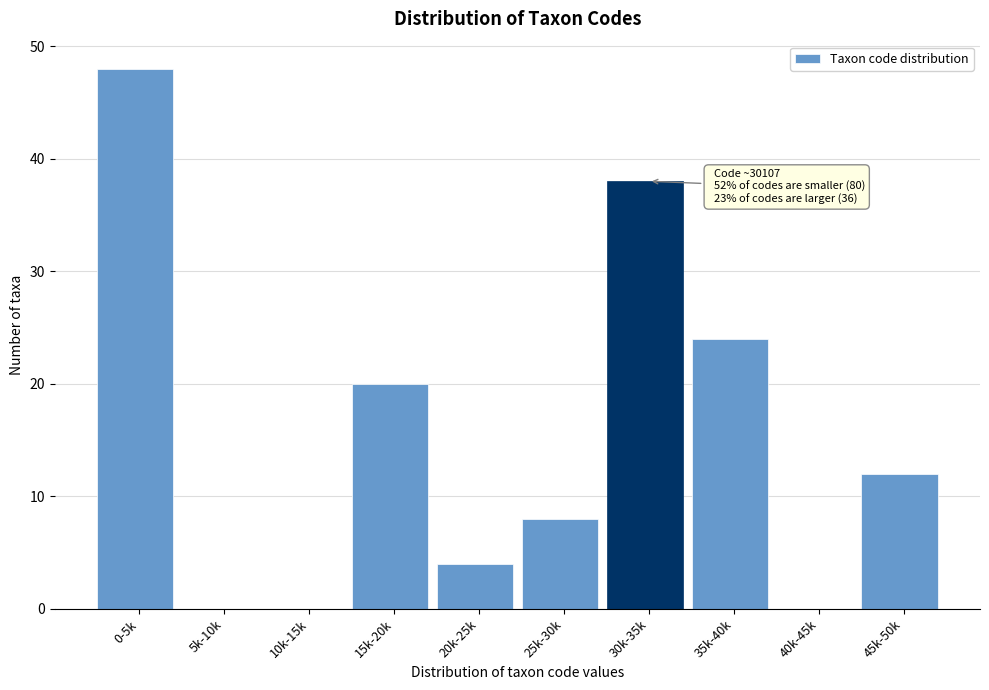

Reading left to right, transcribe all the data shown in this chart.

0-5k=48	5k-10k=0	10k-15k=0	15k-20k=20	20k-25k=4	25k-30k=8	30k-35k=38	35k-40k=24	40k-45k=0	45k-50k=12